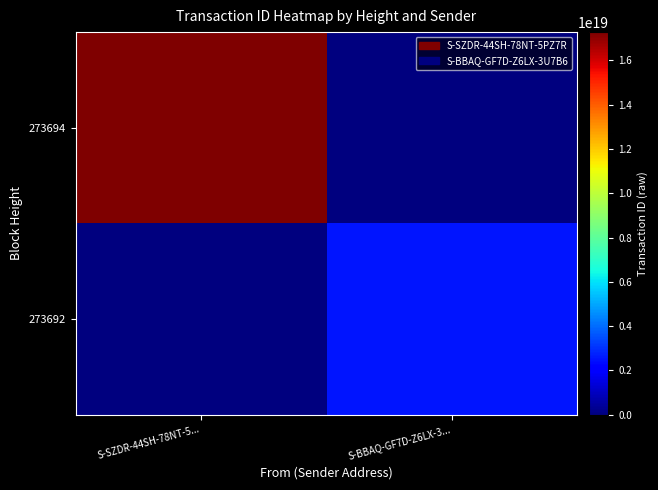

At which category is the sum across all series the highest?

S-SZDR-44SH-78NT-5...